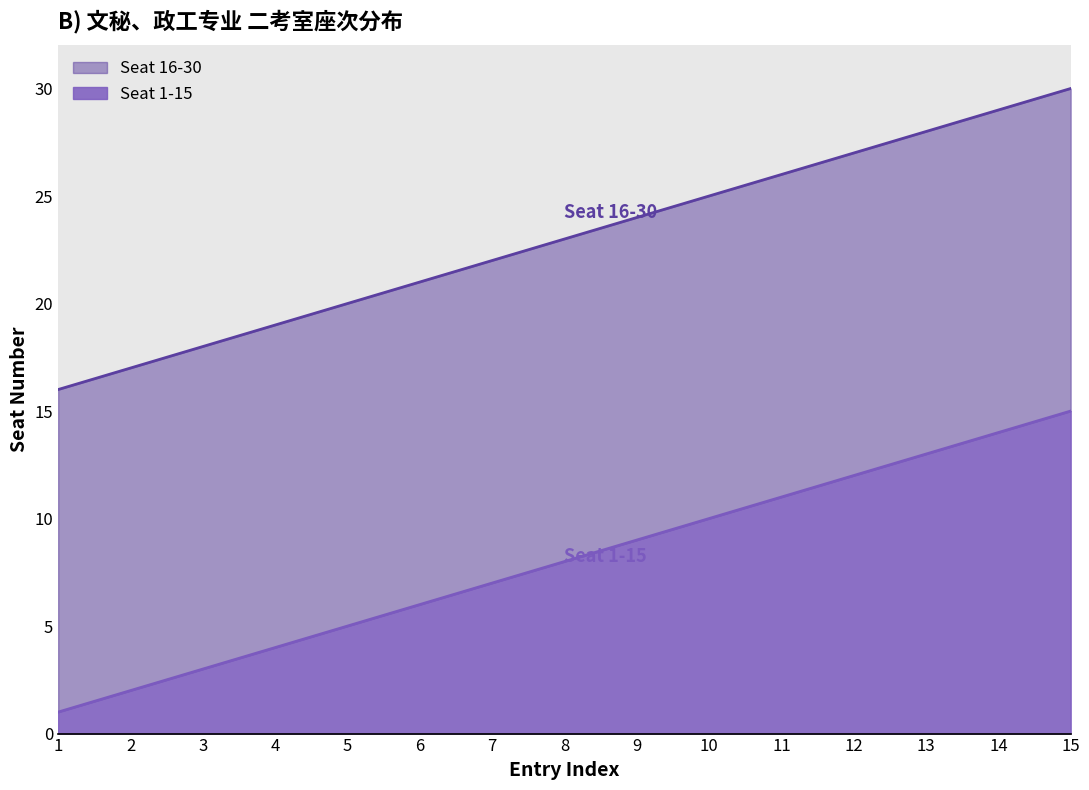

True or false: Seat 1-15 has a value of 2 at 2.

True